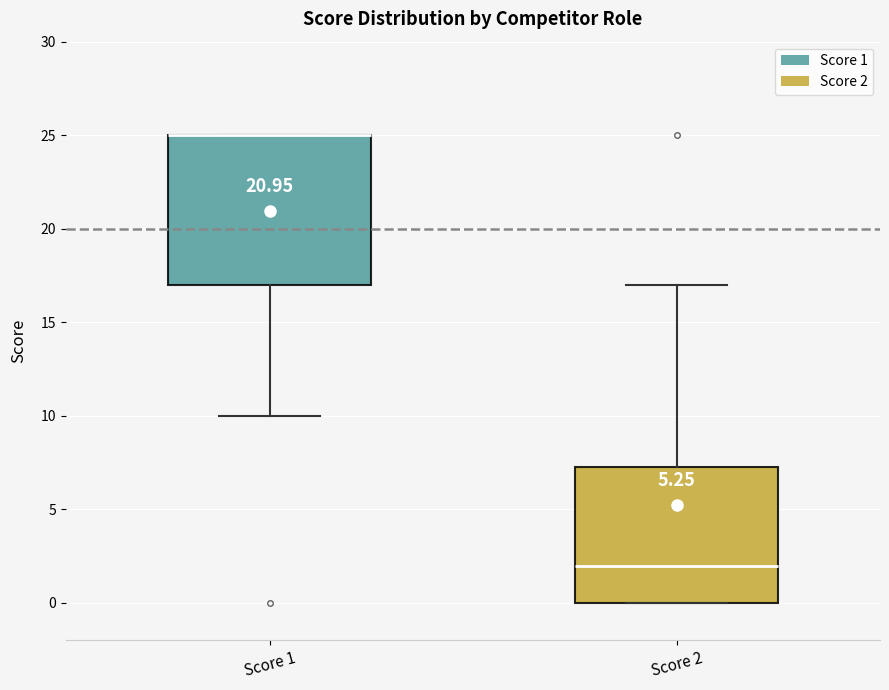

Which box is the tallest, from its lower edge to its upper edge?

Score 1